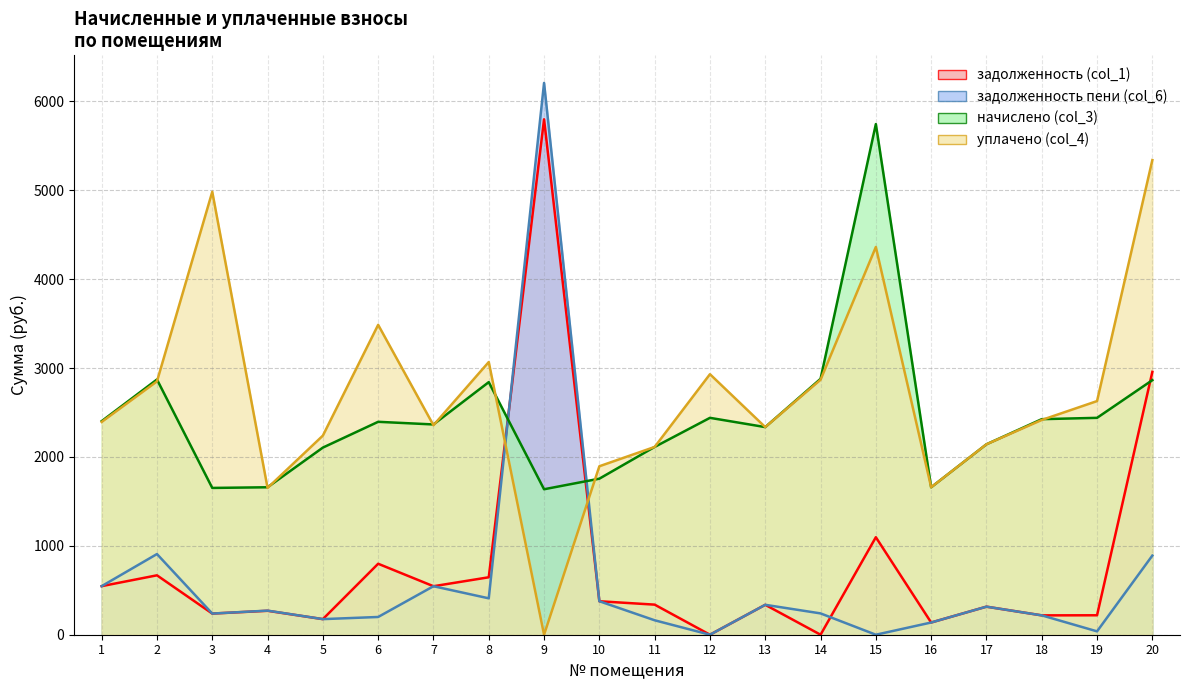

The начислено (col_3) series shows 4166.4 at 7. True or false?

False